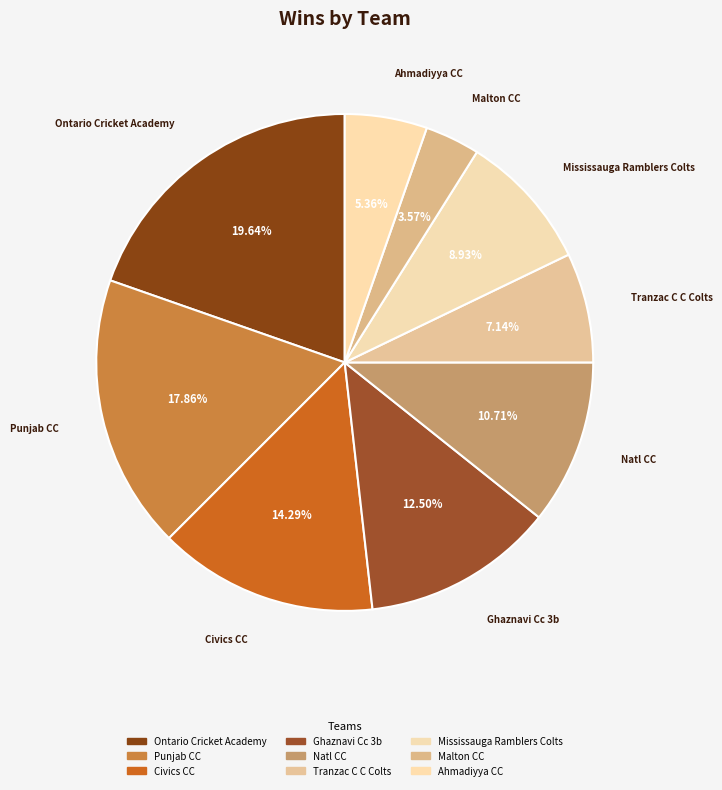

To the nearest percent, what is the difference between the largest and smallest slice percentages?

16%